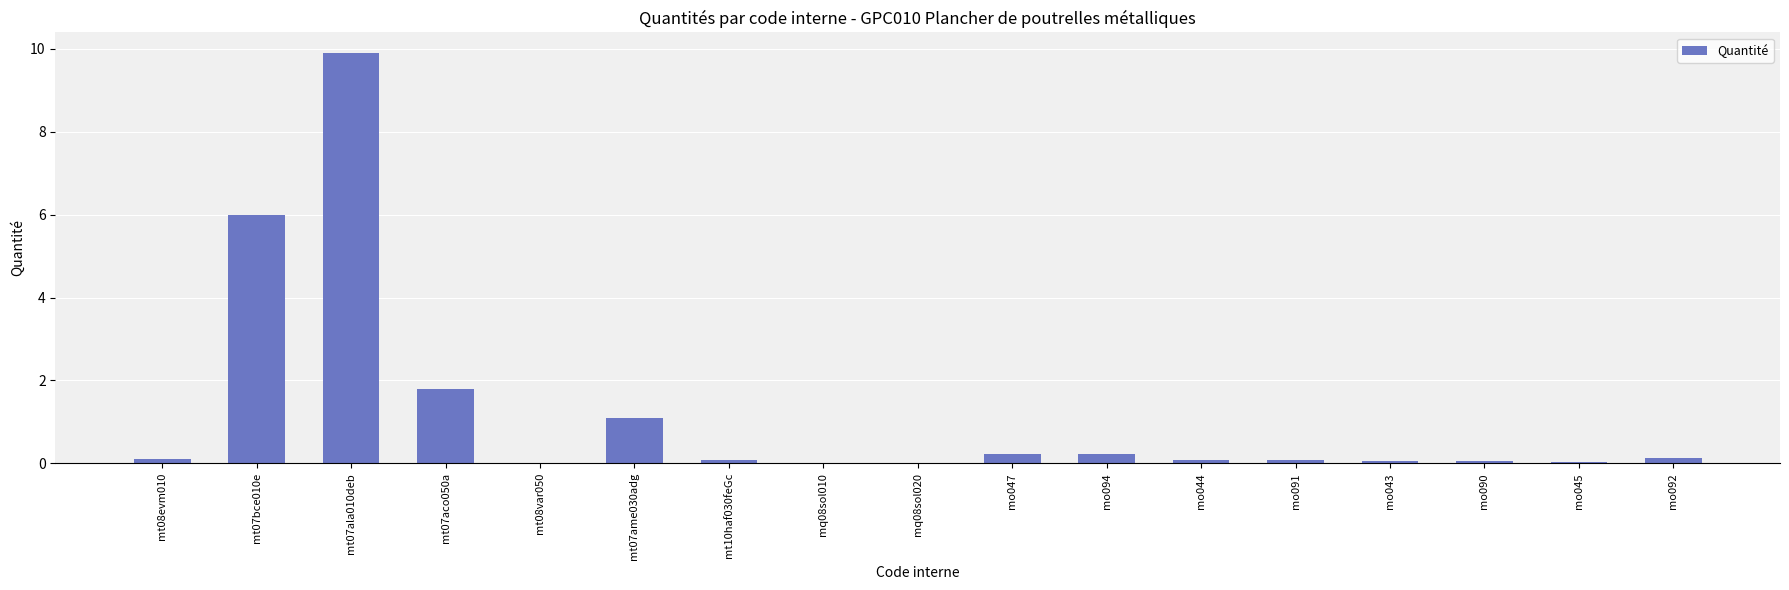

Which has a higher value, mo094 or mt07aco050a?

mt07aco050a